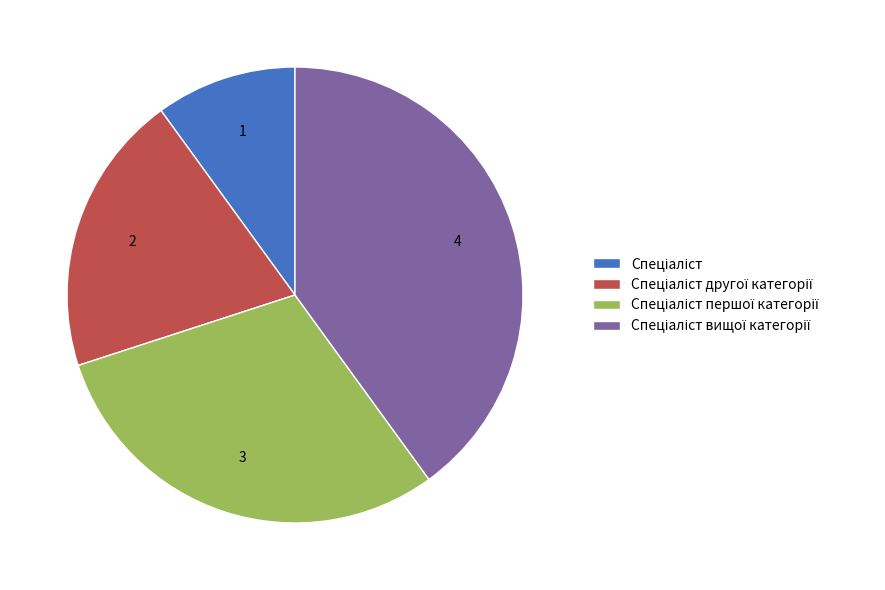

Is there a majority slice in this chart?

No